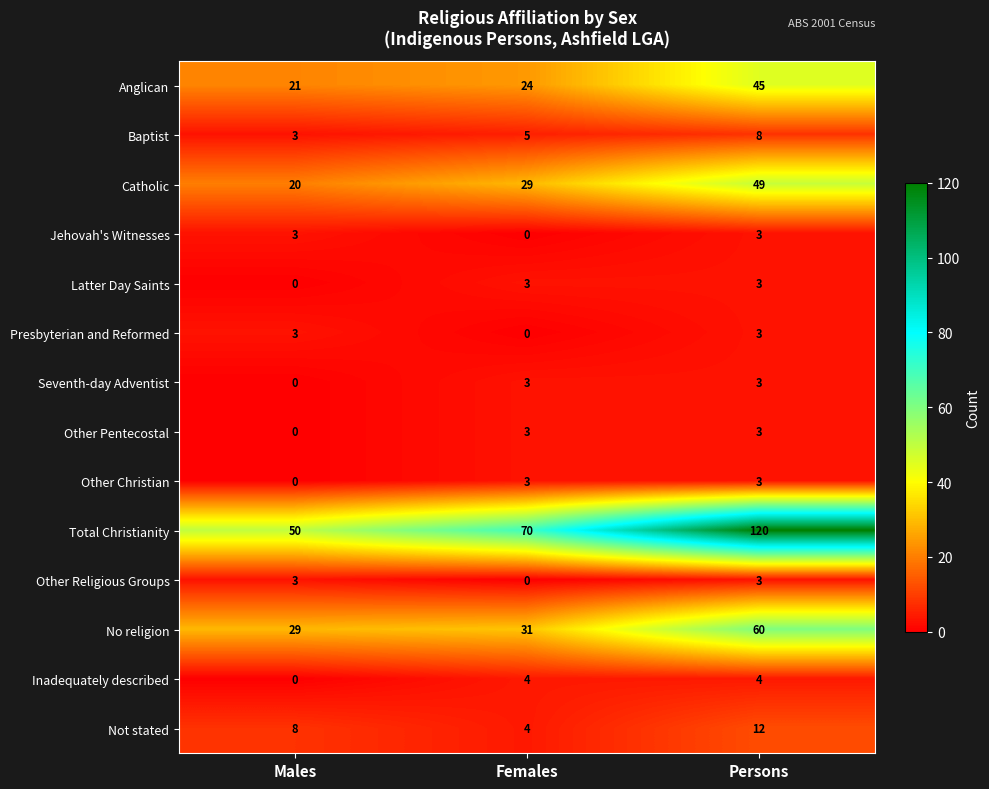

The value of Inadequately described at Females is 3. True or false?

False